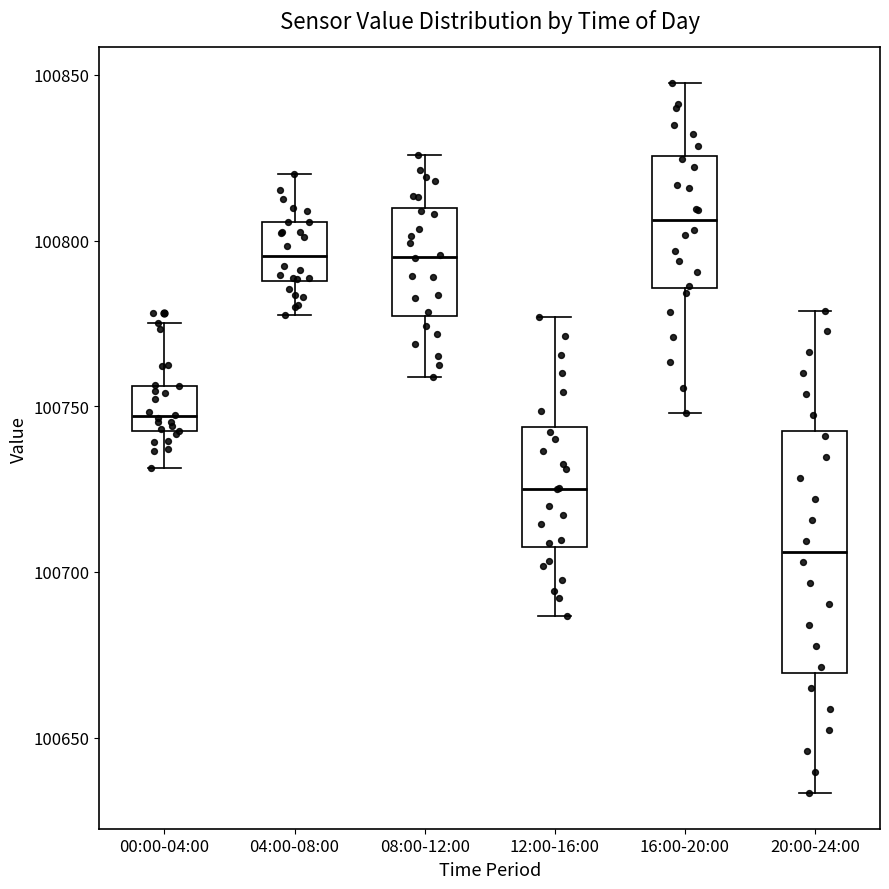

Which box's median line is the highest?

16:00-20:00